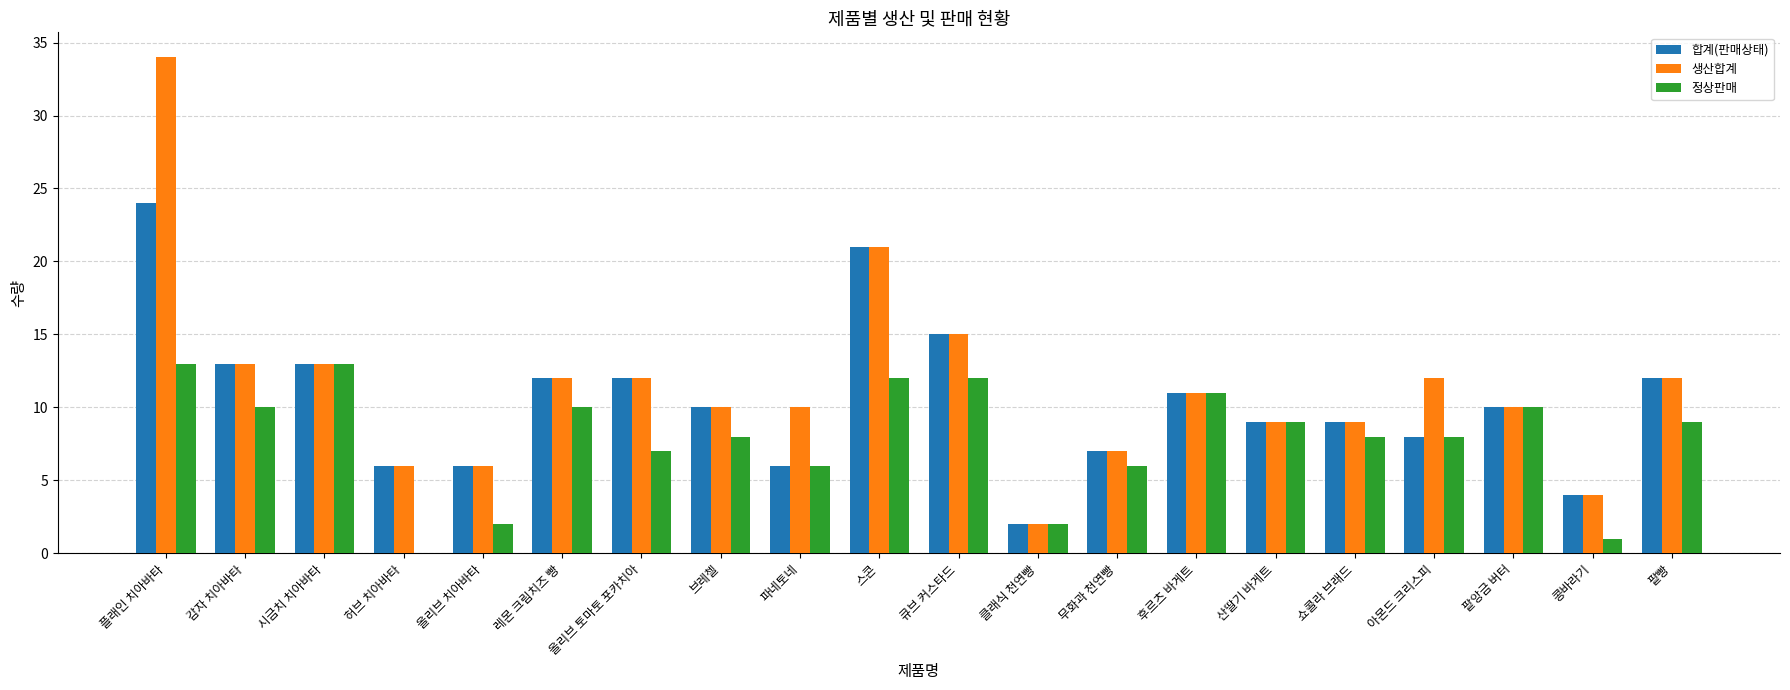

Reading left to right, list all the values displayed in this chart.

합계(판매상태): 플래인 치아바타=24	감자 치아바타=13	시금치 치아바타=13	허브 치아바타=6	올리브 치아바타=6	레몬 크림치즈 빵=12	올리브 토마토 포카치아=12	브레첼=10	파네토네=6	스콘=21	큐브 커스타드=15	클래식 천연빵=2	무화과 천연빵=7	후르츠 바게트=11	산딸기 바게트=9	쇼콜라 브래드=9	아몬드 크리스피=8	팥앙금 버터=10	콩바라기=4	팥빵=12
생산합계: 플래인 치아바타=34	감자 치아바타=13	시금치 치아바타=13	허브 치아바타=6	올리브 치아바타=6	레몬 크림치즈 빵=12	올리브 토마토 포카치아=12	브레첼=10	파네토네=10	스콘=21	큐브 커스타드=15	클래식 천연빵=2	무화과 천연빵=7	후르츠 바게트=11	산딸기 바게트=9	쇼콜라 브래드=9	아몬드 크리스피=12	팥앙금 버터=10	콩바라기=4	팥빵=12
정상판매: 플래인 치아바타=13	감자 치아바타=10	시금치 치아바타=13	허브 치아바타=0	올리브 치아바타=2	레몬 크림치즈 빵=10	올리브 토마토 포카치아=7	브레첼=8	파네토네=6	스콘=12	큐브 커스타드=12	클래식 천연빵=2	무화과 천연빵=6	후르츠 바게트=11	산딸기 바게트=9	쇼콜라 브래드=8	아몬드 크리스피=8	팥앙금 버터=10	콩바라기=1	팥빵=9